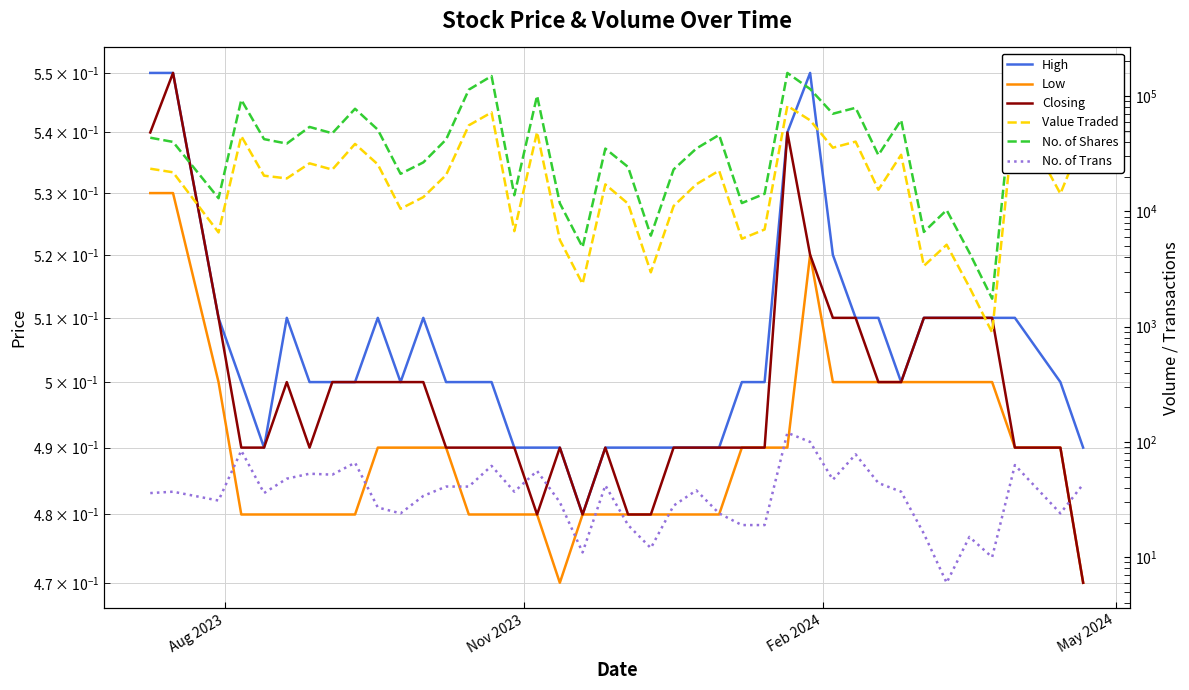

How many data points in No. of Shares are above 40029?

19